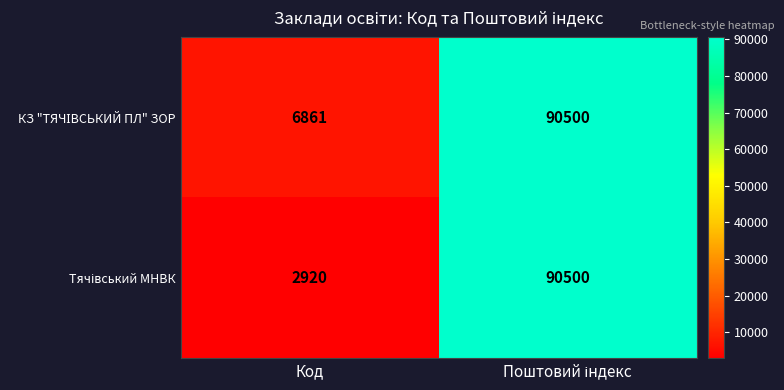

What is the smallest value displayed?

2920